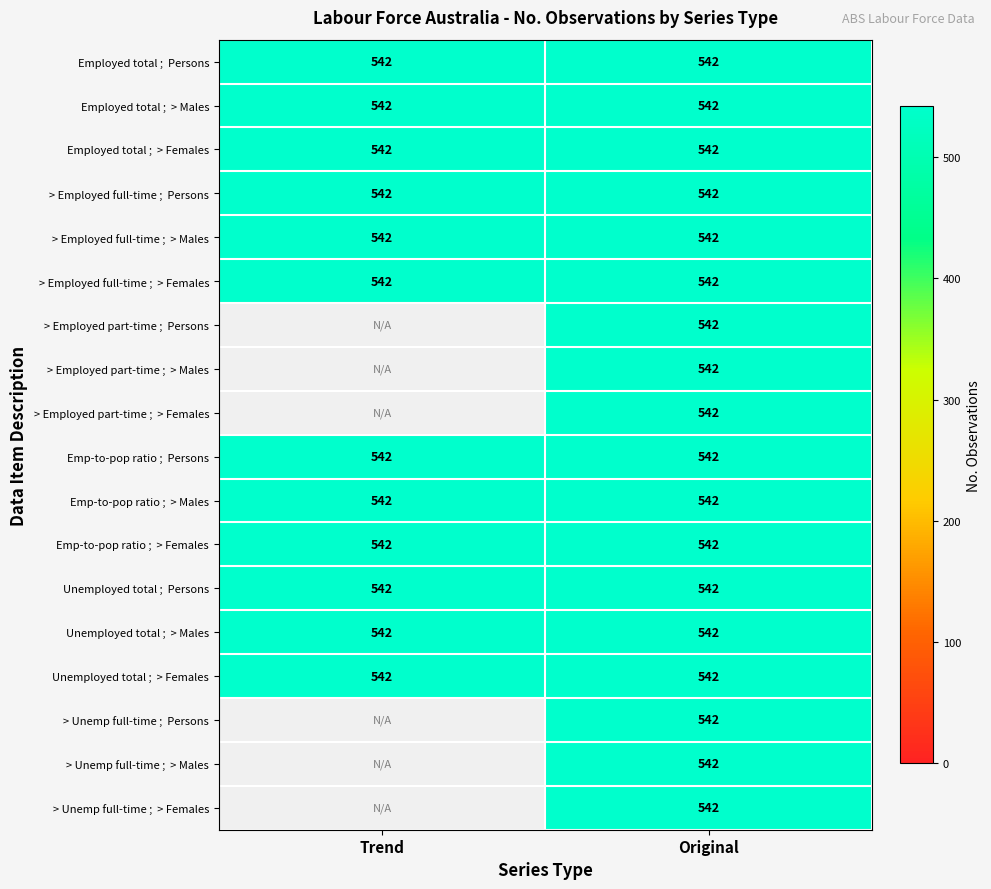

Between Trend and Original, which series saw the biggest shift?

> Employed part-time ;  Persons ;